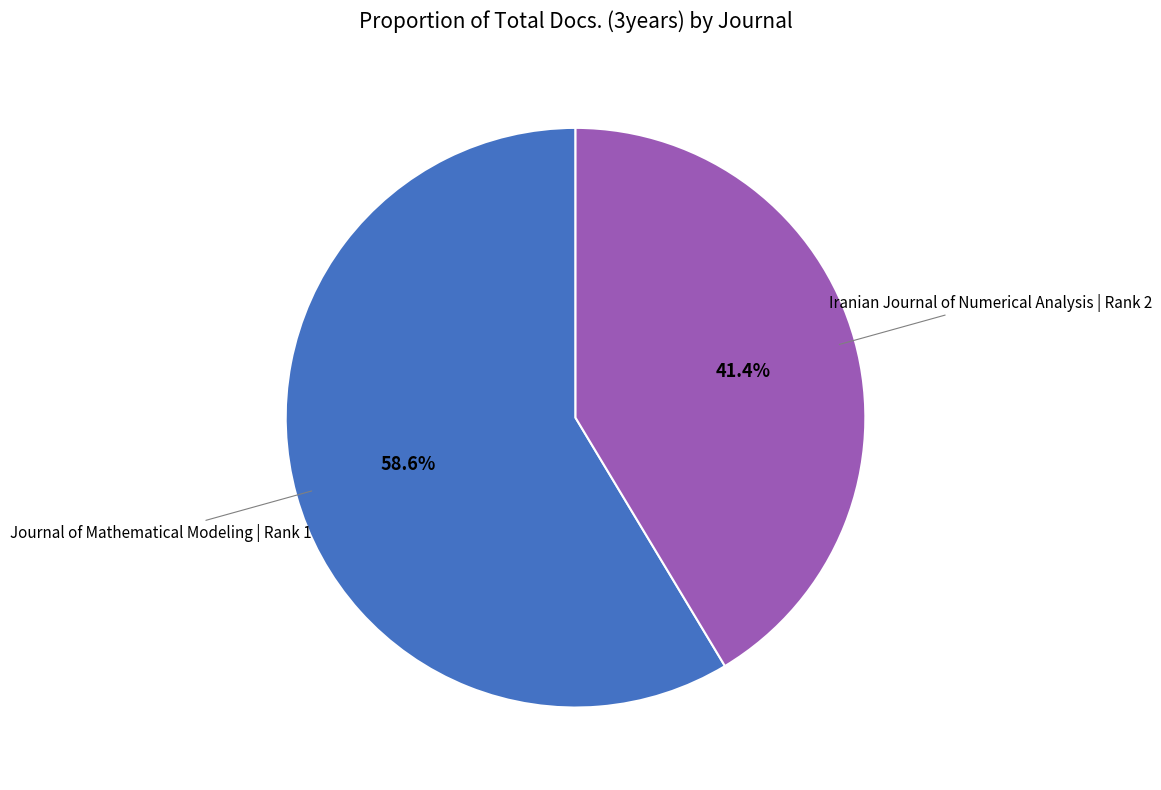

Does any single category account for the majority?

Yes